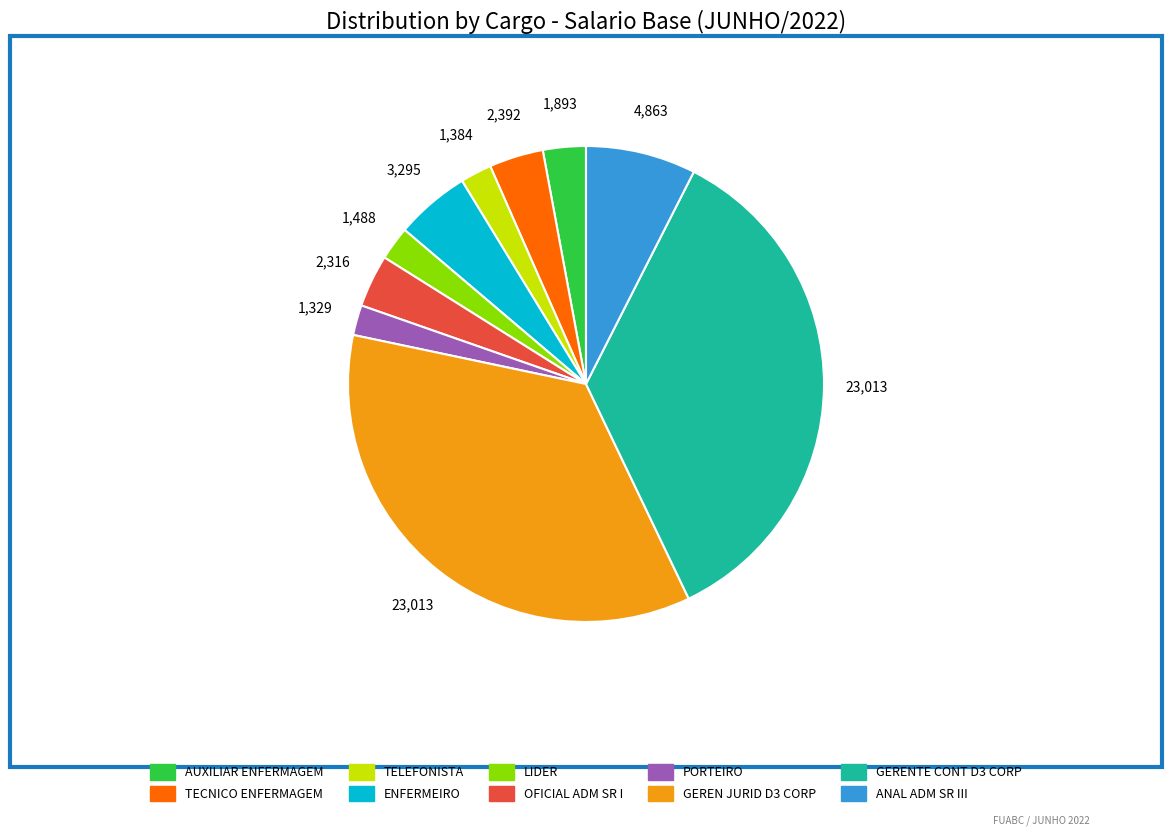

Is the sum of ANAL ADM SR III and OFICIAL ADM SR I greater than half?

No